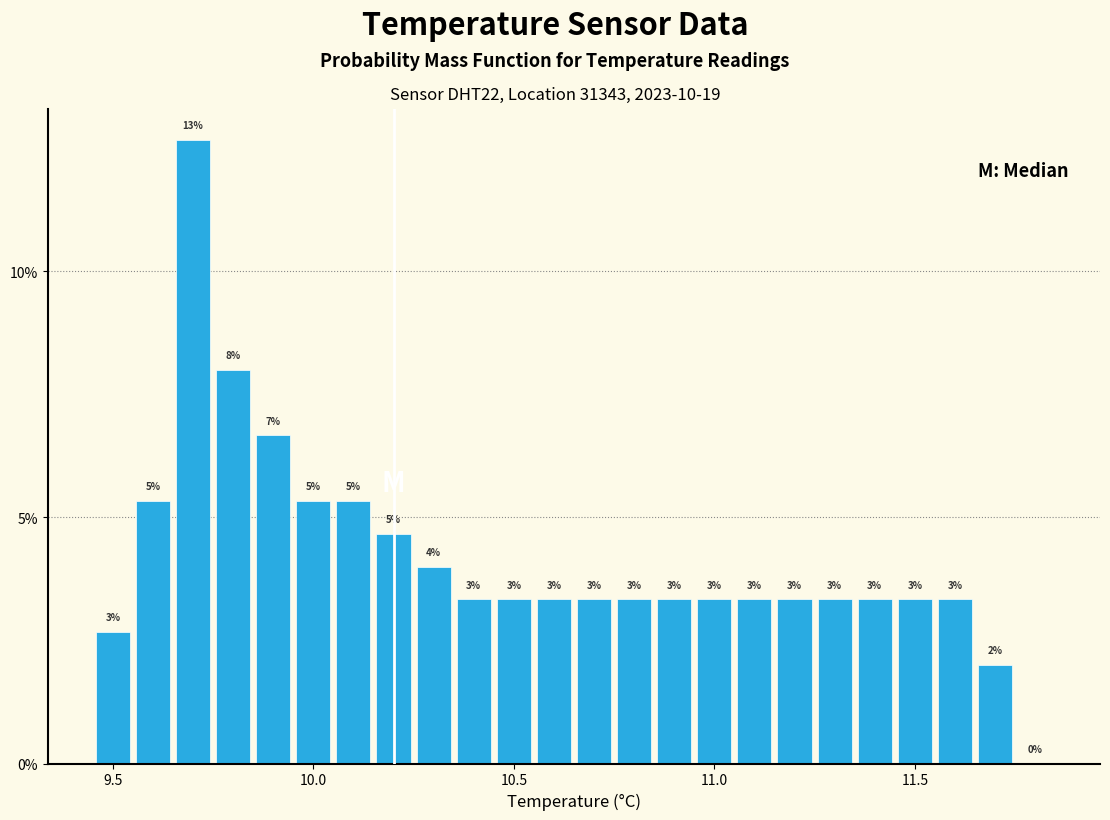

Around what value on the x-axis is the tallest bar? Give the approximate position of its centre, as read against the axis.

9.70